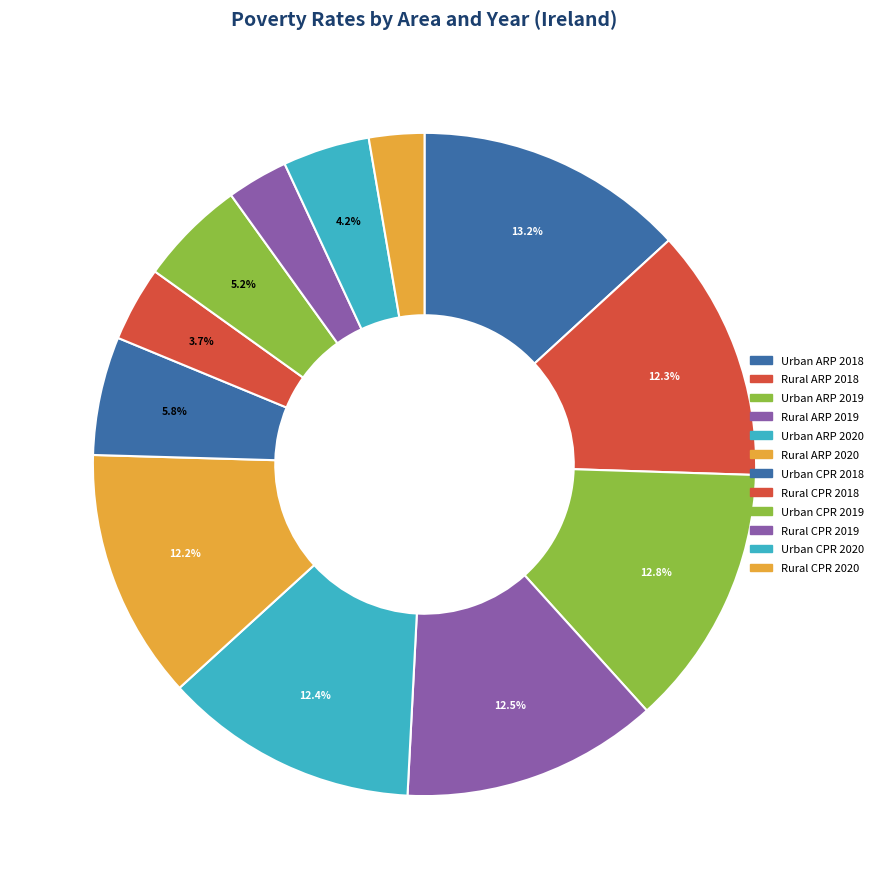

Is there a majority slice in this chart?

No